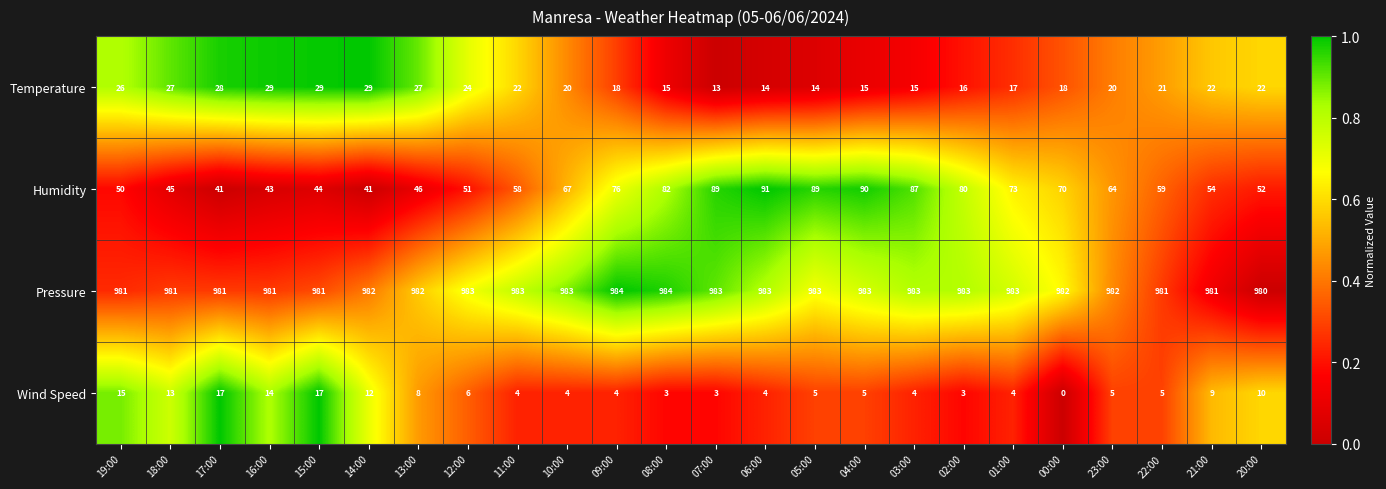

The Pressure series shows 982 at 14:00. True or false?

True